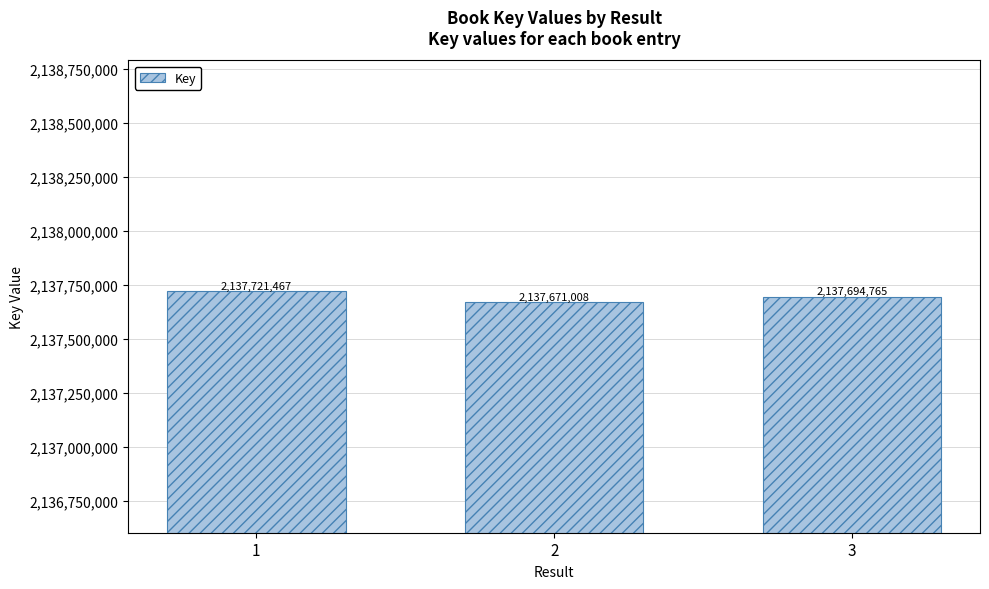

What is the minimum value shown in the chart?

2137671008